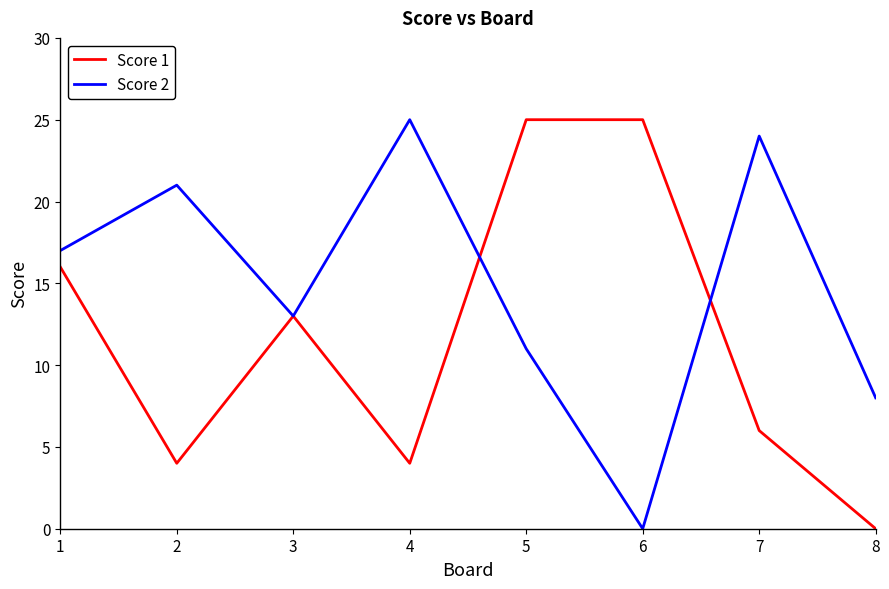

What is the difference between the Score 1 values at 1 and 4?

12